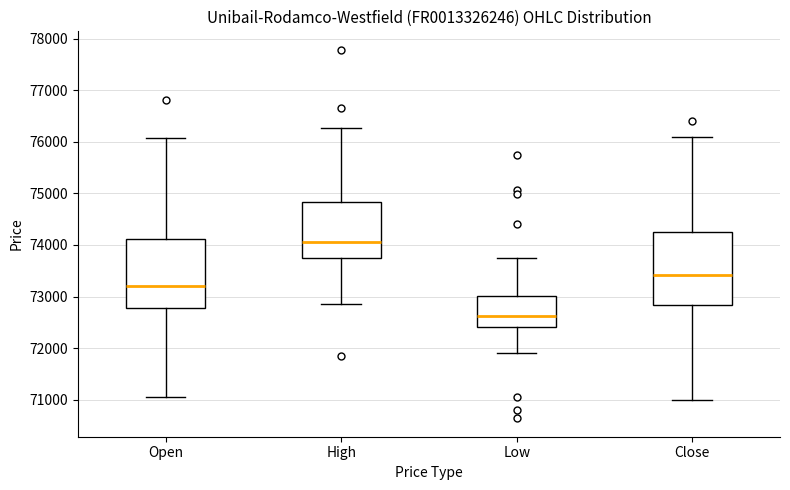

Reading left to right, transcribe this box plot: for each box, give where its median line is, the range the box spans, and where its two whiskers end, as read against the y-axis. The values are not printed on the chart, so give them approximately, as read against the axis.

Open: median 73200, box 72800 to 74100, whiskers 71100 to 76100
High: median 74100, box 73800 to 74800, whiskers 72800 to 76300
Low: median 72600, box 72400 to 73000, whiskers 71900 to 73800
Close: median 73400, box 72800 to 74200, whiskers 71000 to 76100